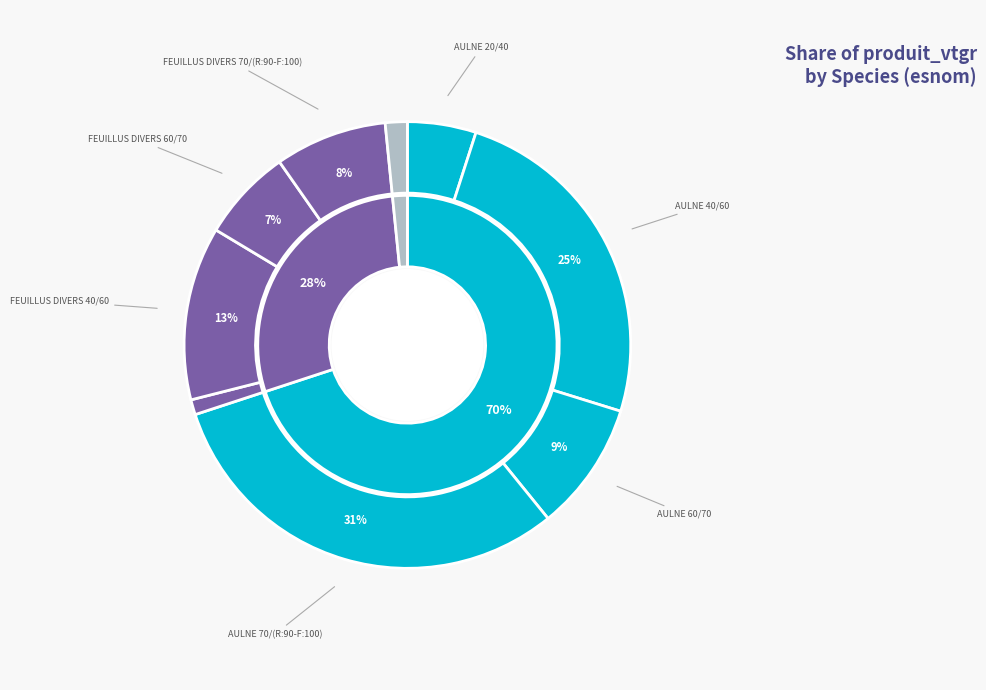

To the nearest percent, what is the combined percentage of FEUILLUS DIVERS 20/40 and FEUILLUS DIVERS 60/70?

8%